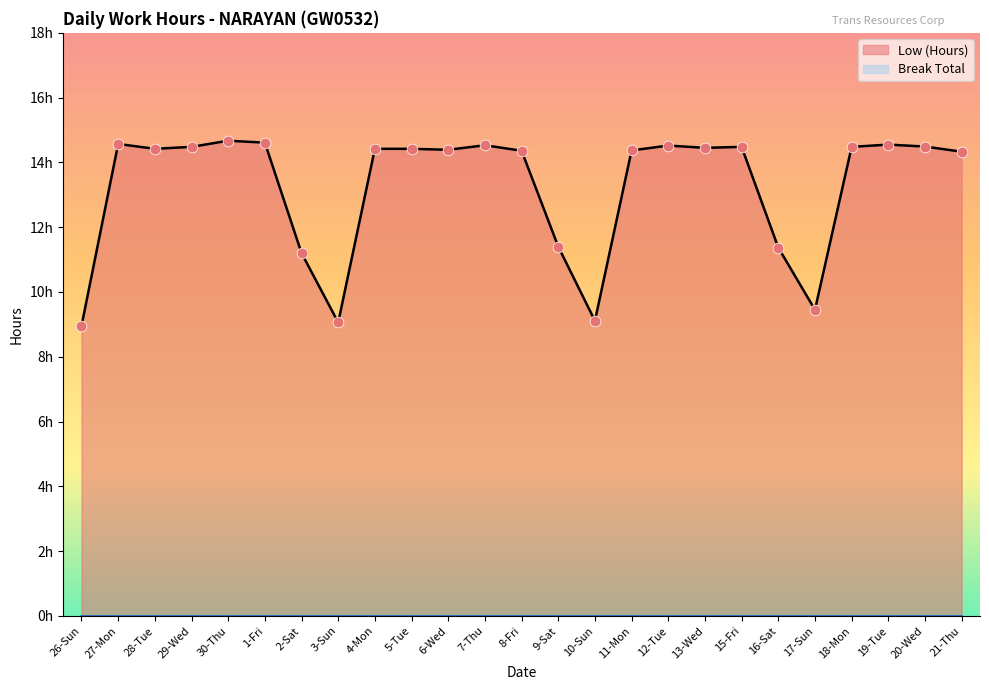

What is the ratio of the value at 18-Mon to the value at 28-Tue?

1.0